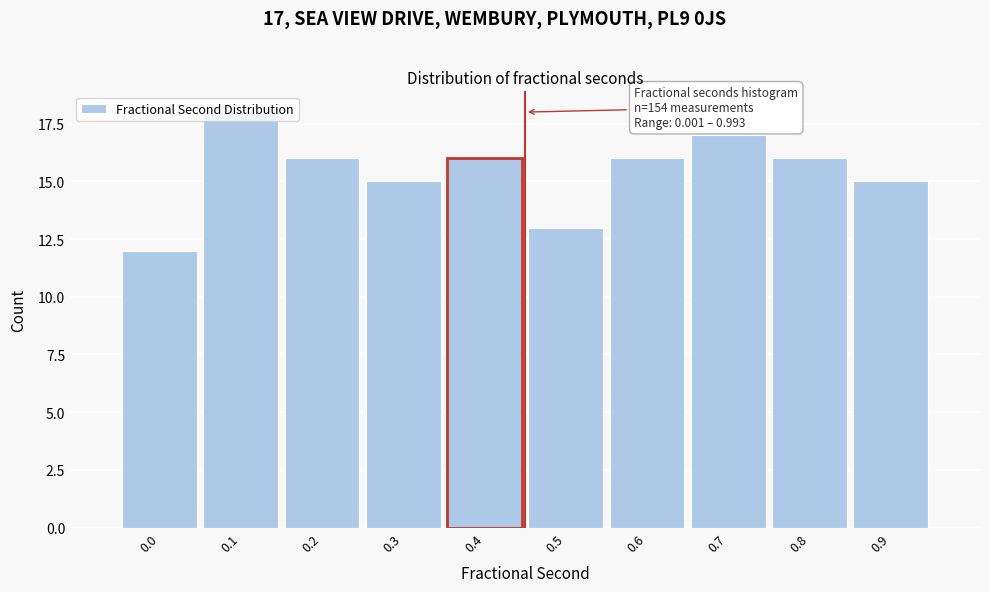

Is it true that the value at 0.5 is 6?

False